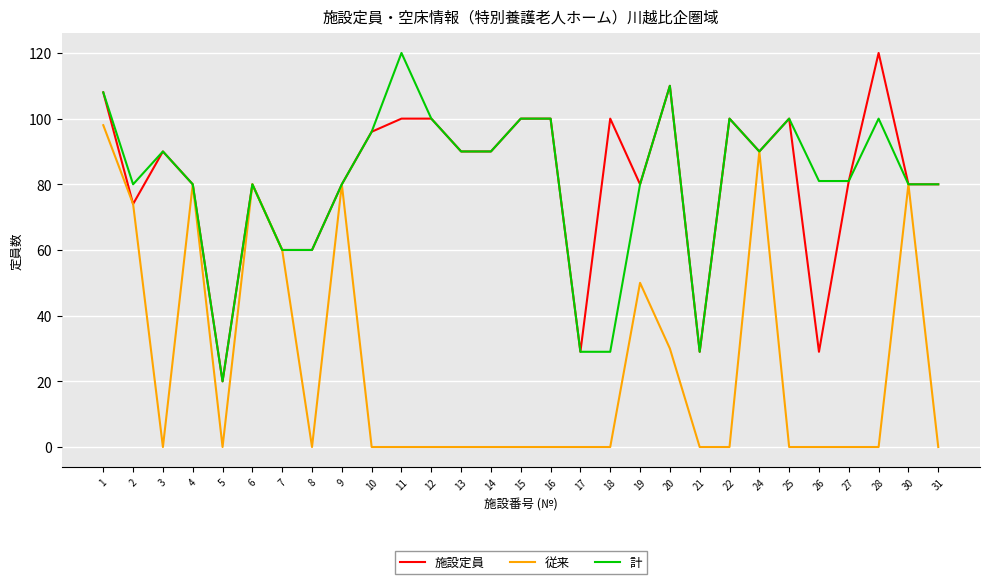

What is the difference between the highest and lowest values at 13?

90